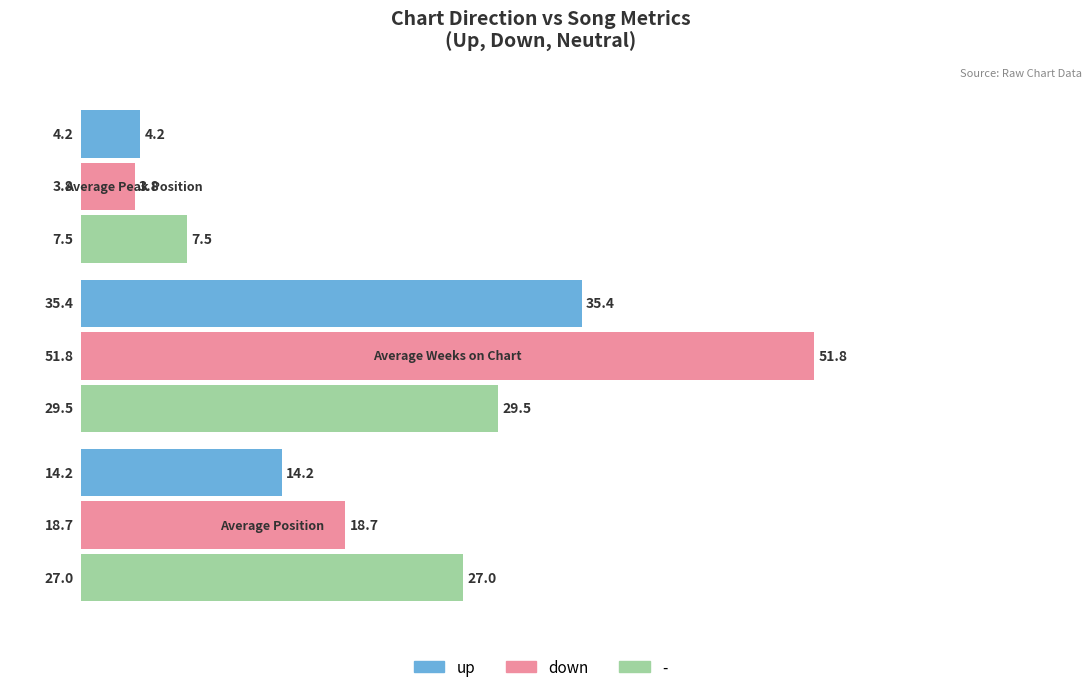

How many data points does each series have?

3